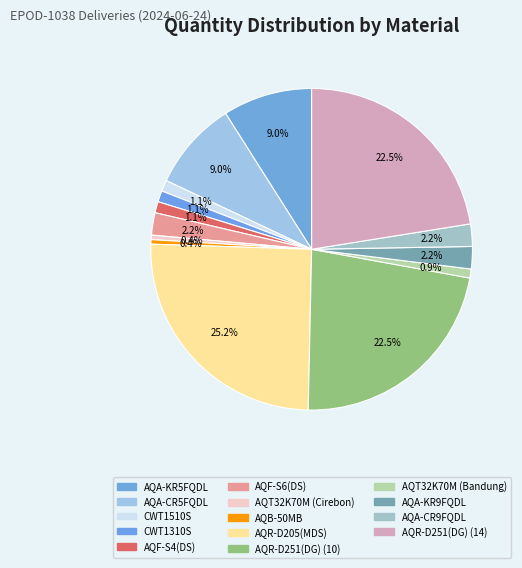

To the nearest percent, what is the difference between the AQA-CR9FQDL and AQF-S4(DS) slice percentages?

1%